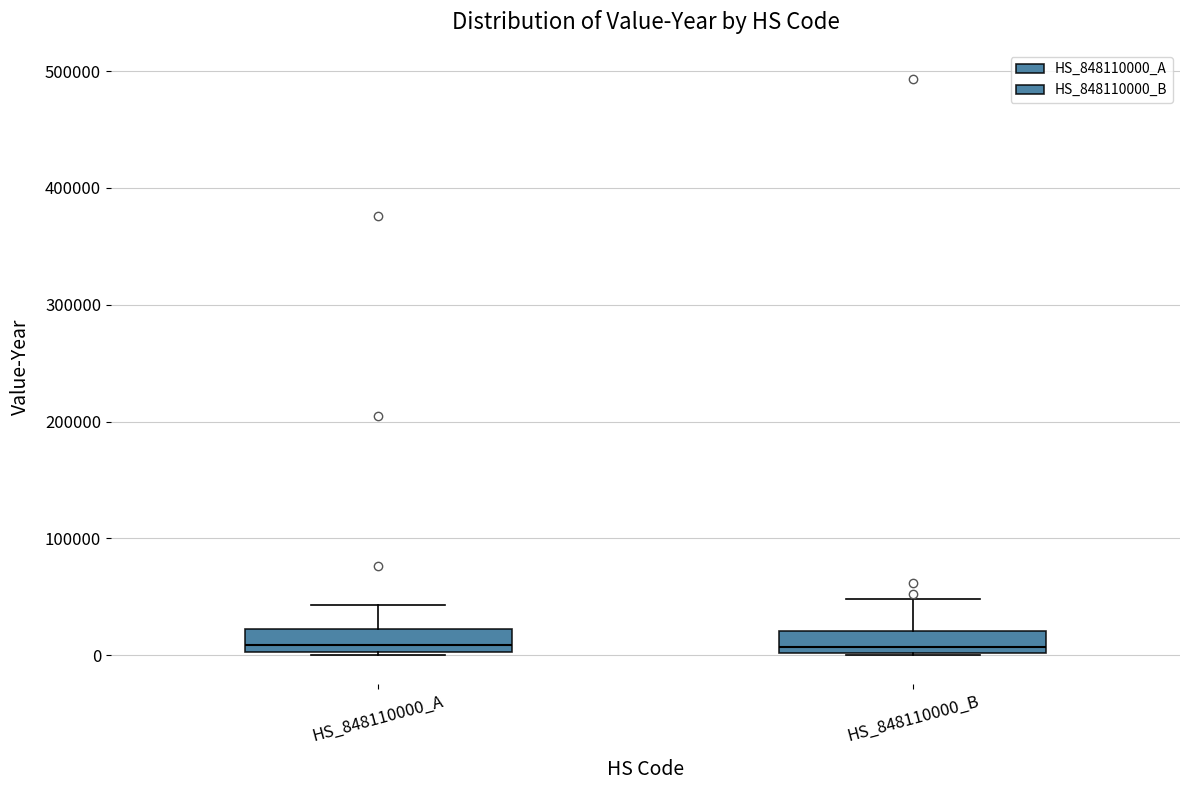

Reading left to right, read every box against the y-axis: the position of its median line, the range the box covers, and the ends of its whiskers. The values are not printed on the chart, so give them approximately, as read against the axis.

HS_848110000_A: median 10000, box 0 to 20000, whiskers 0 to 40000
HS_848110000_B: median 10000, box 0 to 20000, whiskers 0 to 50000